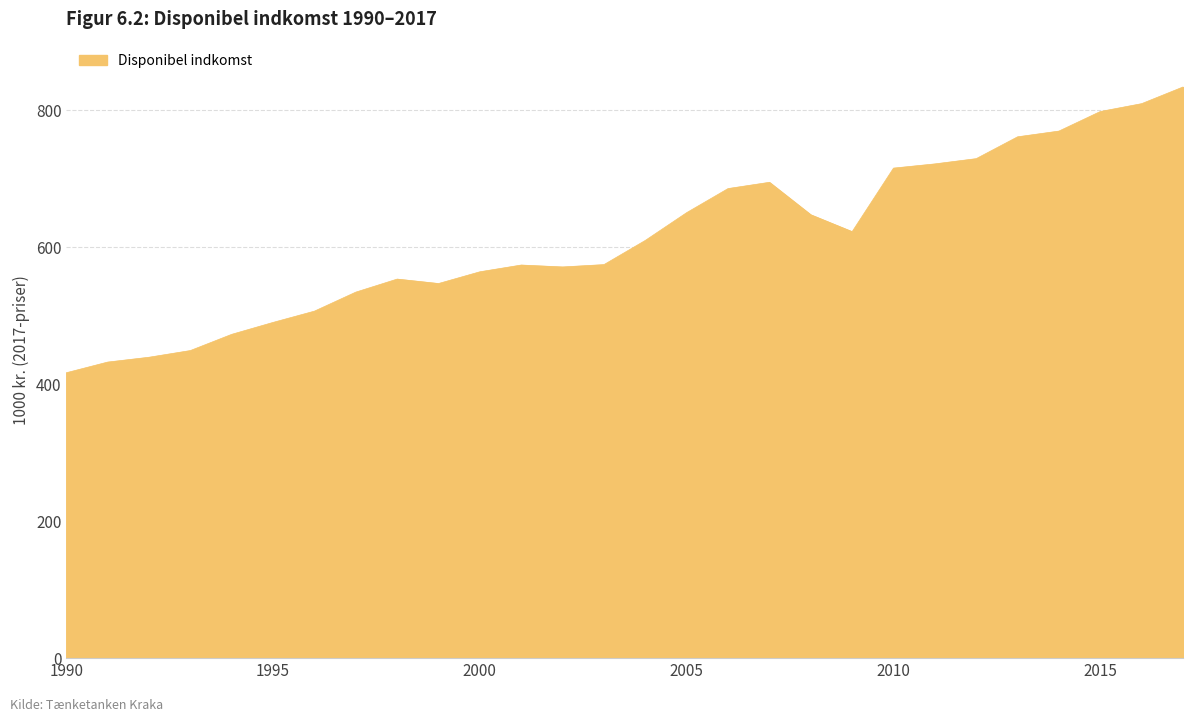

What is the difference between the maximum and minimum values?

417.2